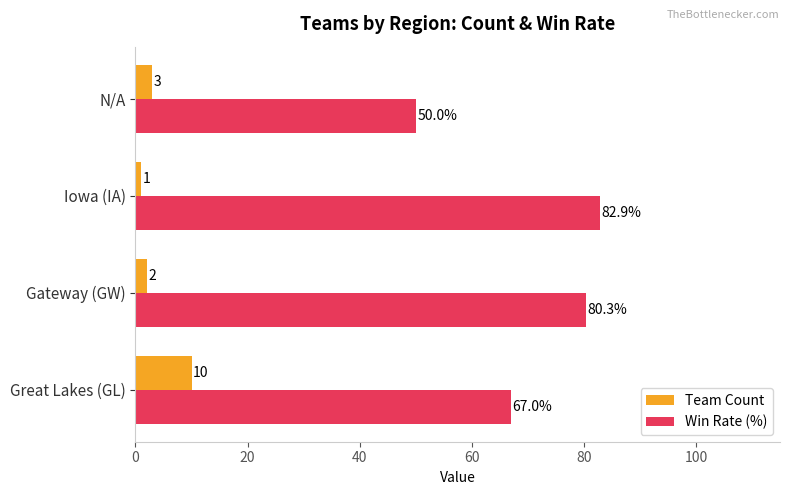

Which series has the widest spread of values?

Win Rate (%)